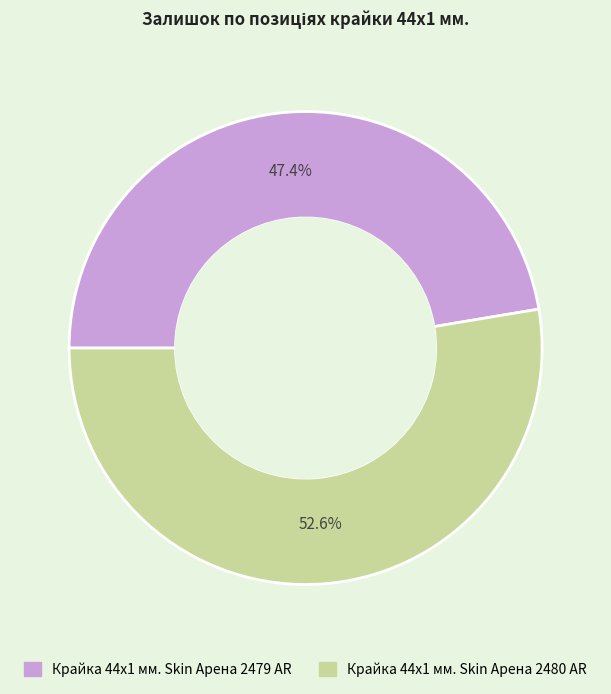

The Крайка 44x1 мм. Skin Арена 2480 AR slice represents 43% of the pie. True or false?

False